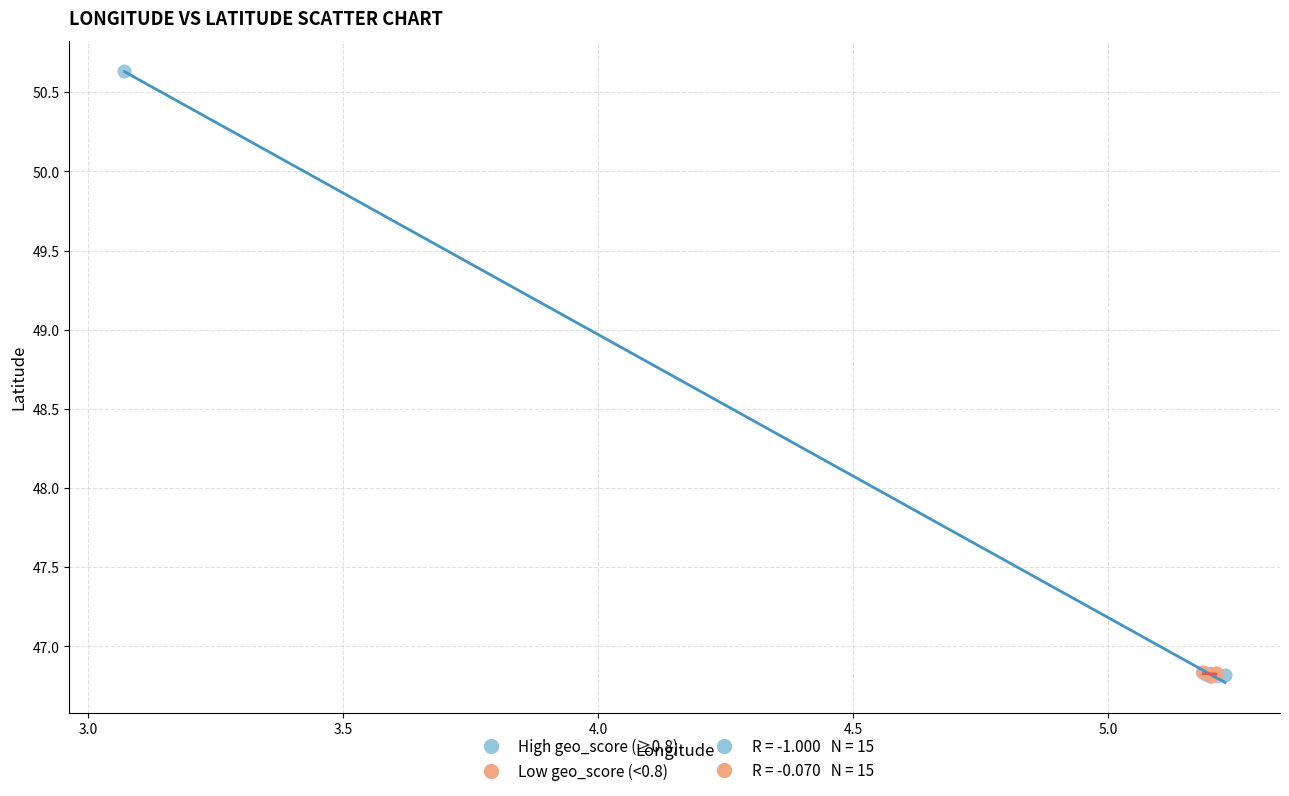

Which series reaches the maximum Y coordinate?

High geo_score (≥0.8)